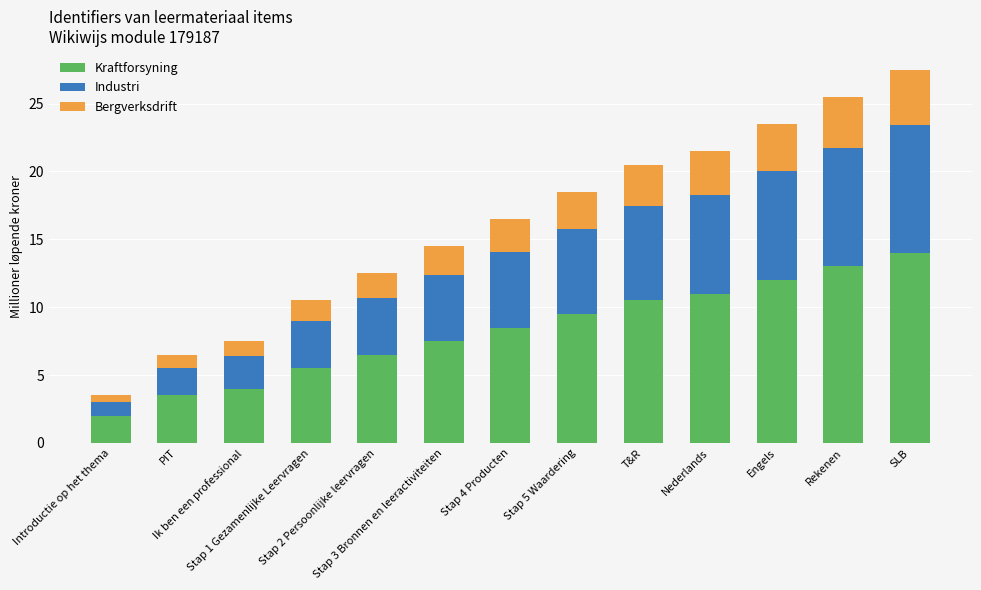

At which category is the sum across all series the highest?

SLB